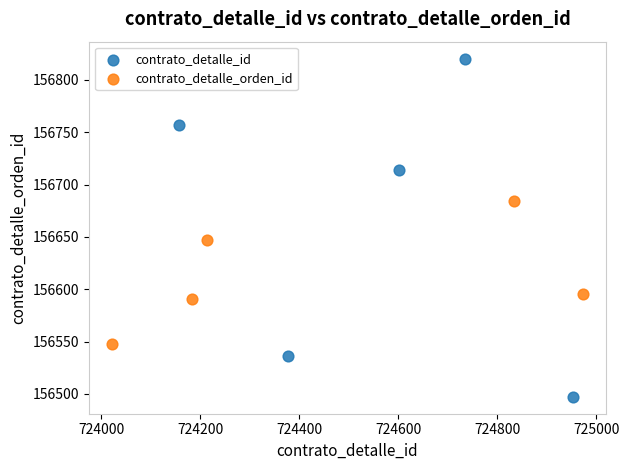

Which series has the largest Y range (max minus min)?

contrato_detalle_id